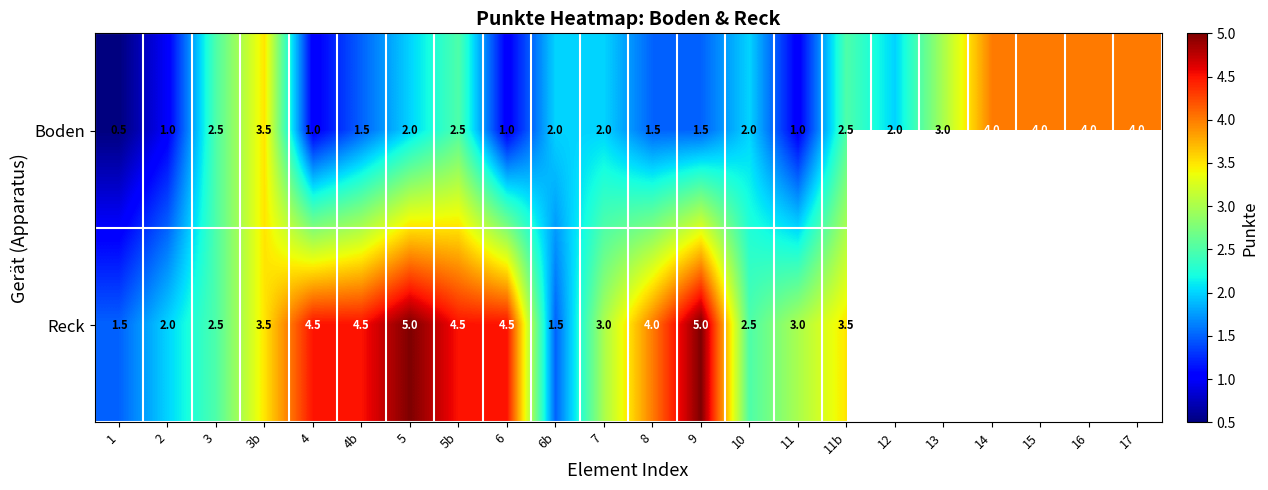

What is the highest value of the Boden series?

4.0